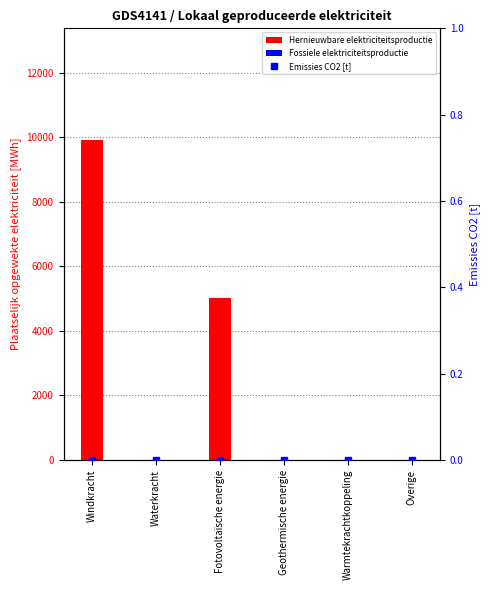

Is the value of Fossiele elektriciteitsproductie at Overige greater than the value of Emissies CO2 [t] at Geothermische energie?

No